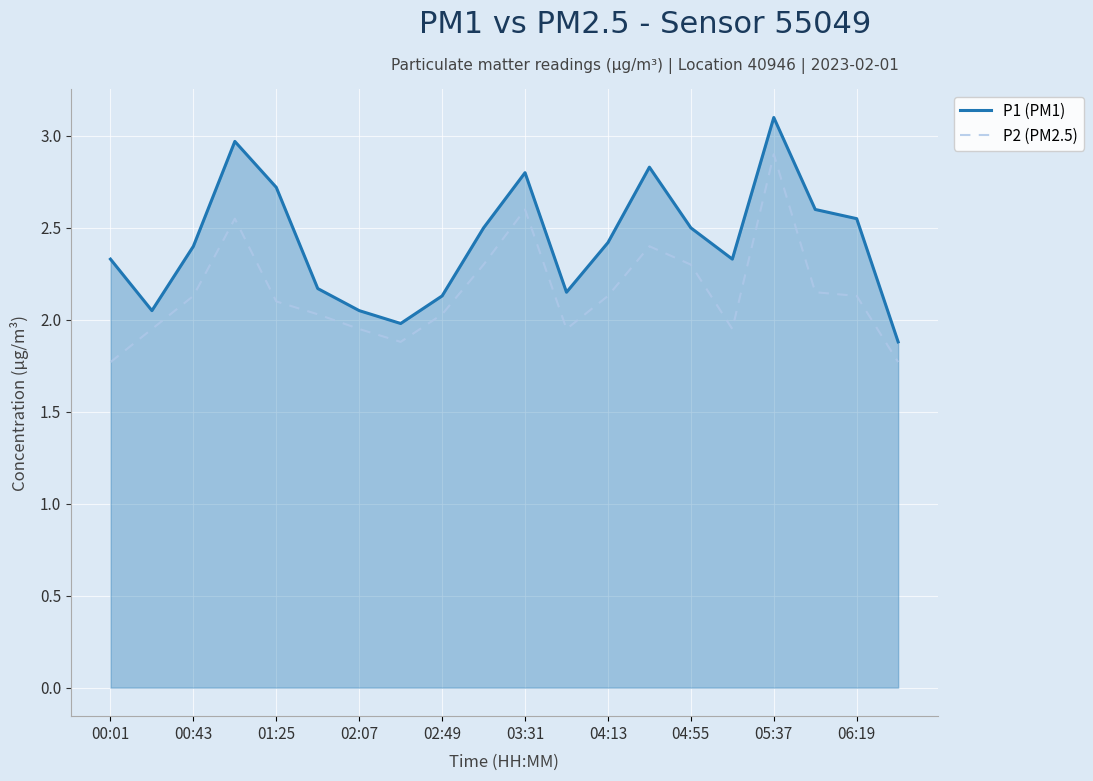

What is the difference between the second highest and minimum values in the P1 (PM1) series?

1.1